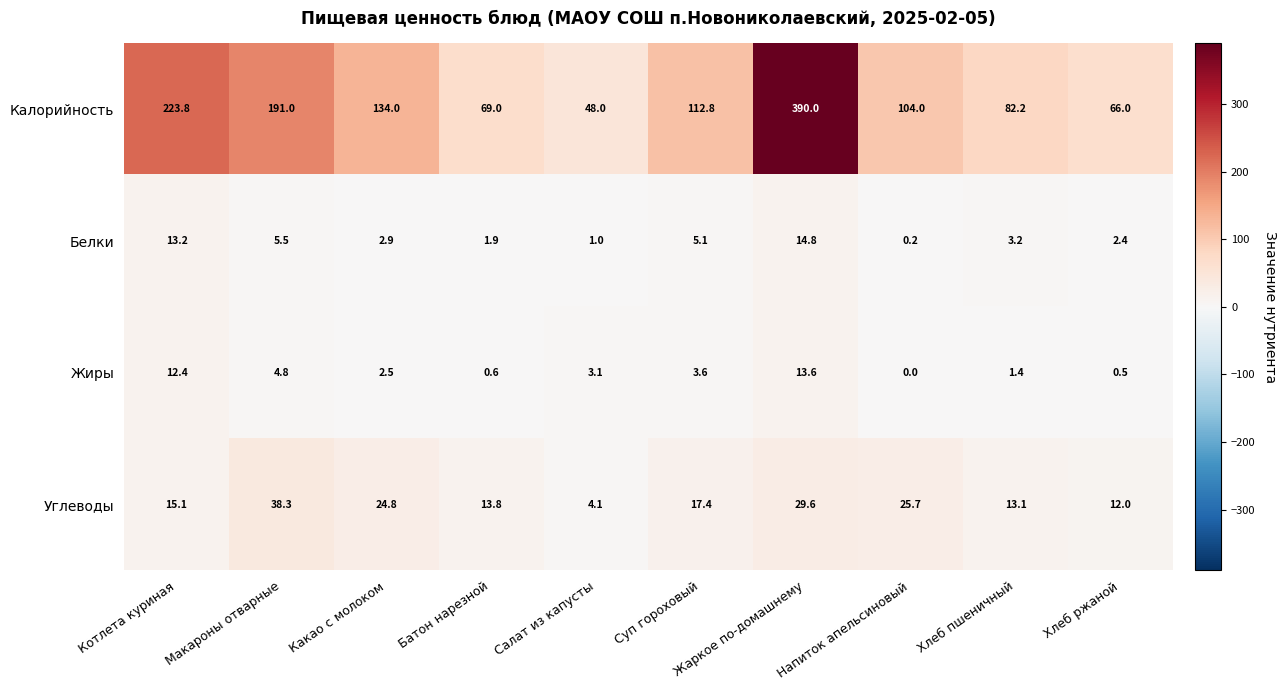

What is the difference between the maximum and minimum values in the Калорийность series?

342.0